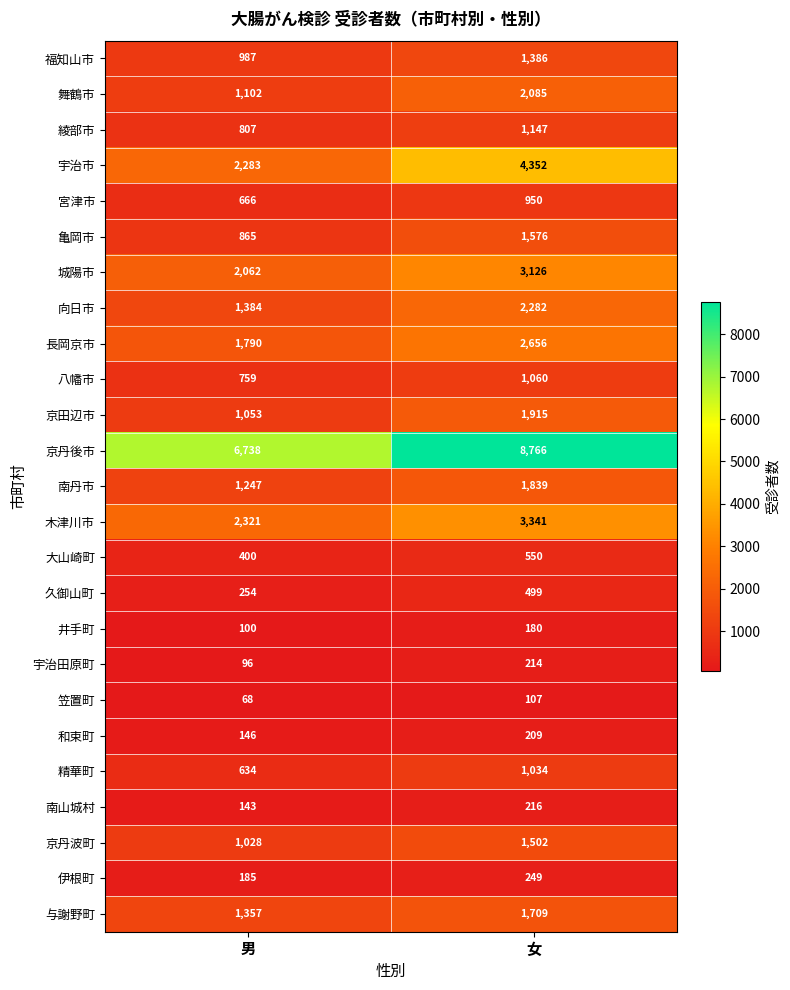

Count the number of categories in the chart.

2